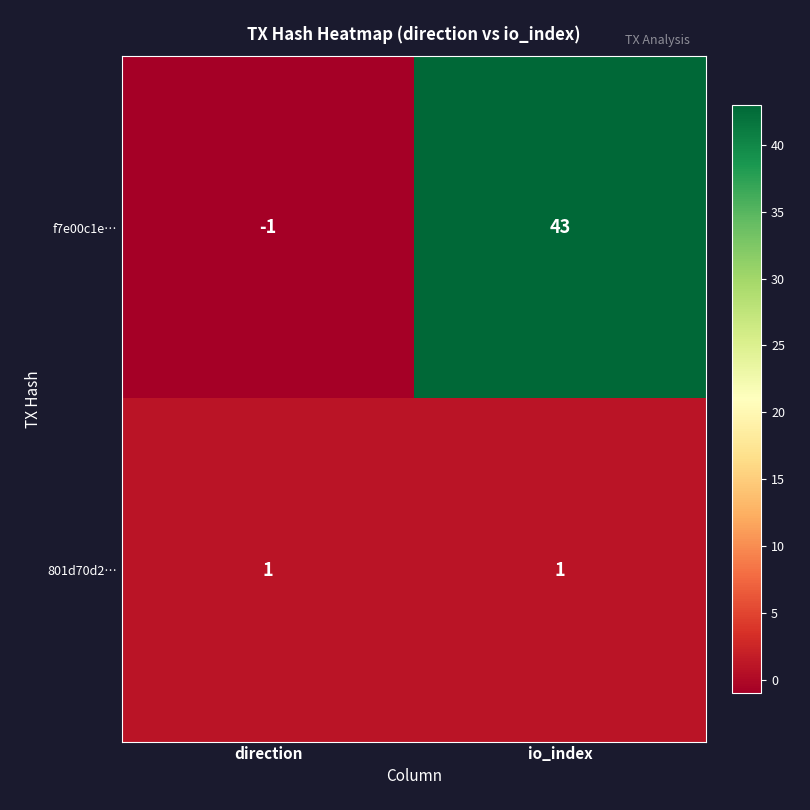

What is the difference between the highest and lowest values at io_index?

42